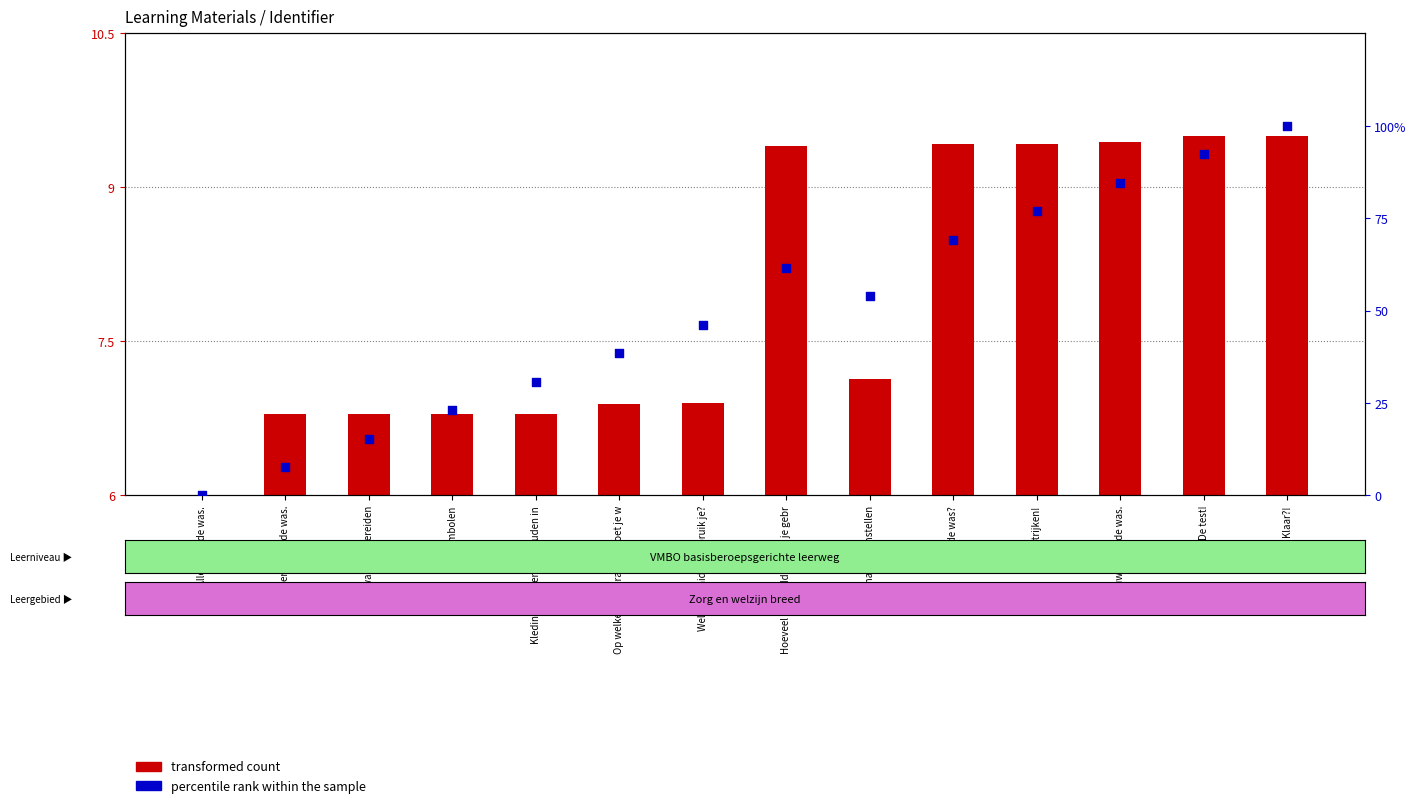

At how many categories does at least one series exceed 79?

3